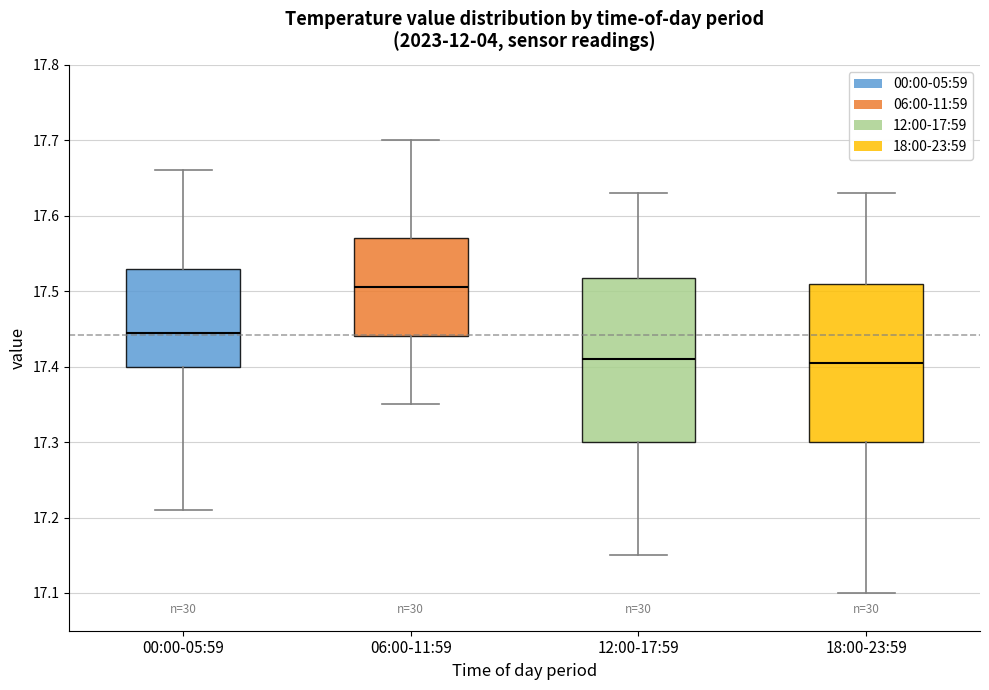

Reading left to right, transcribe this box plot: for each box, give where its median line is, the range the box spans, and where its two whiskers end, as read against the y-axis. The values are not printed on the chart, so give them approximately, as read against the axis.

00:00-05:59: median 17.45, box 17.40 to 17.53, whiskers 17.21 to 17.66
06:00-11:59: median 17.51, box 17.44 to 17.57, whiskers 17.35 to 17.70
12:00-17:59: median 17.41, box 17.30 to 17.52, whiskers 17.15 to 17.63
18:00-23:59: median 17.41, box 17.30 to 17.51, whiskers 17.10 to 17.63